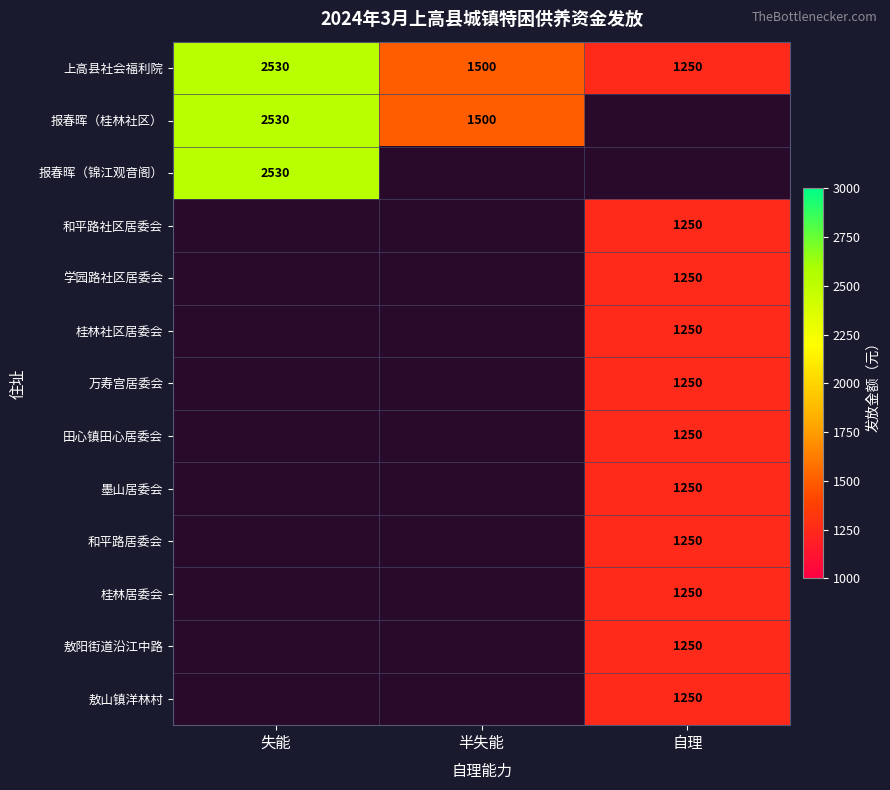

Count the 上高县社会福利院 values in the range 1250 to 2530.

3